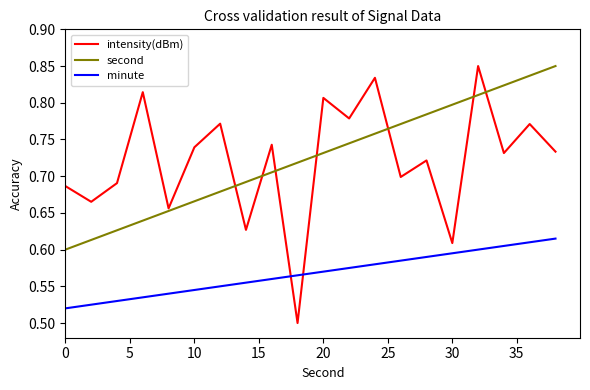

How many lines are shown in the chart?

3